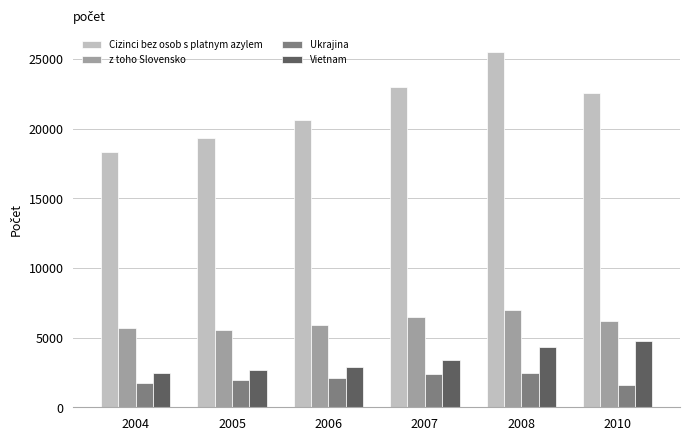

List the series in order of their peak value, lowest first.

Ukrajina, Vietnam, z toho Slovensko, Cizinci bez osob s platnym azylem